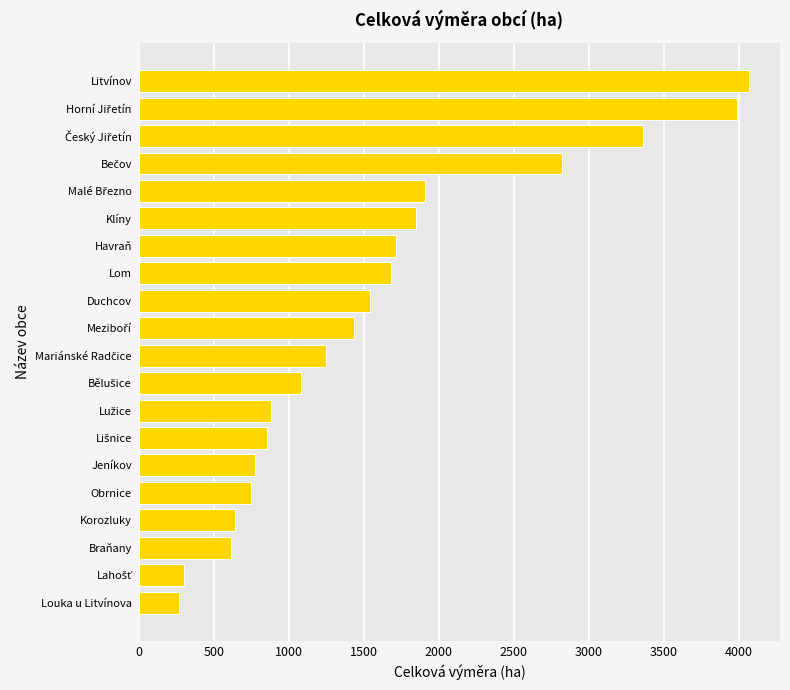

How many data points are less than 1436?

10